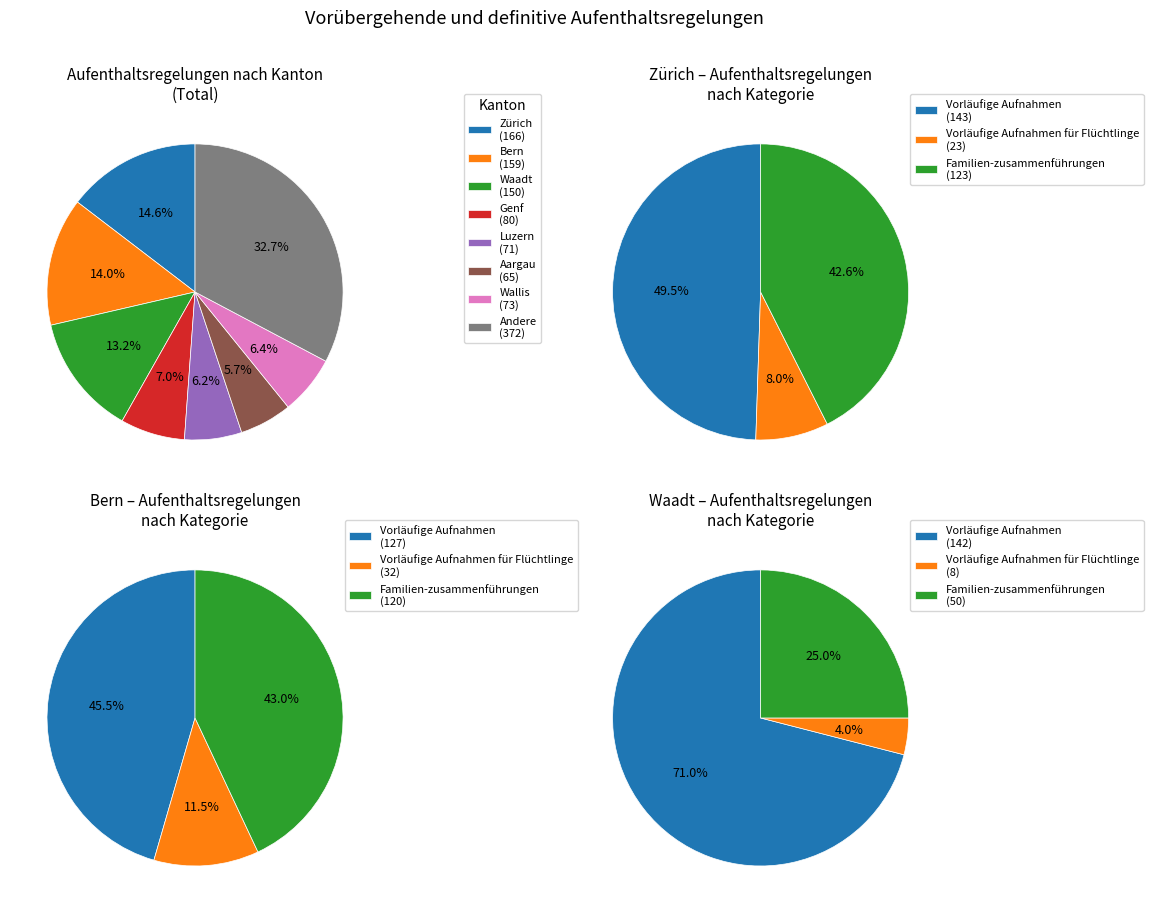

Is there a majority slice in this chart?

No